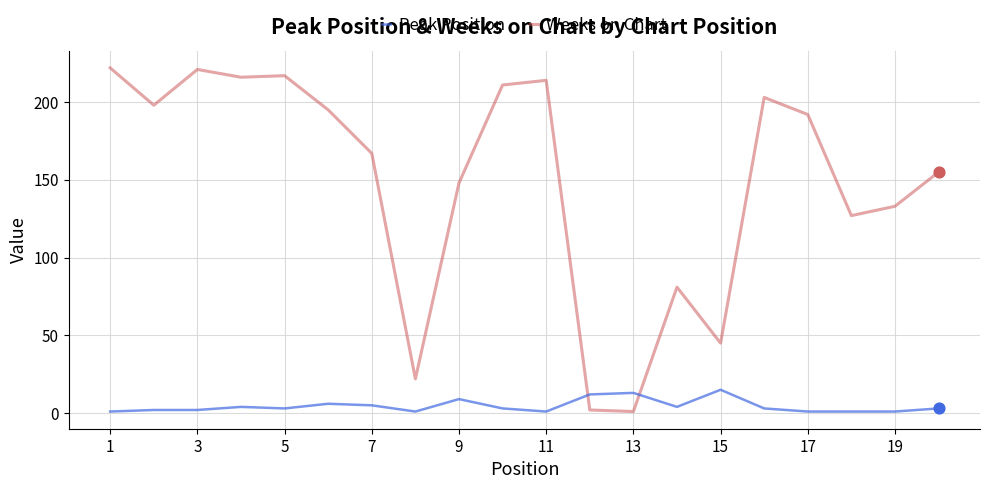

Which series has the largest total across all categories?

Weeks on Chart